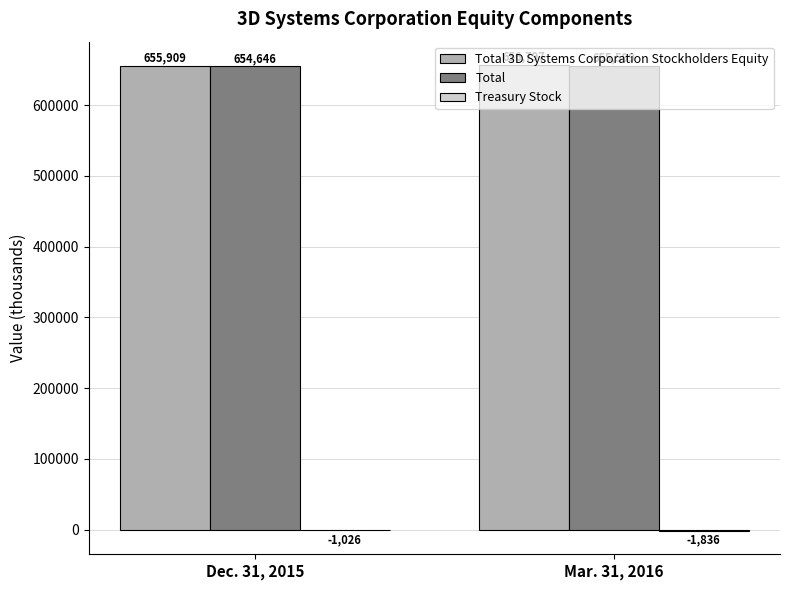

Is it true that Total equals 655599 at Mar. 31, 2016?

True